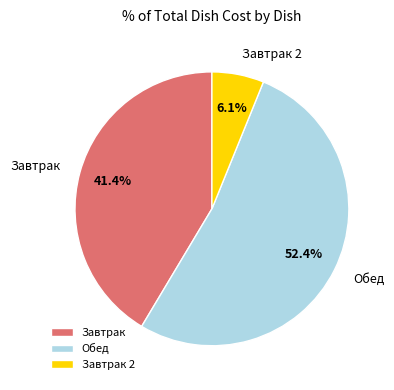

Does any single category account for the majority?

Yes